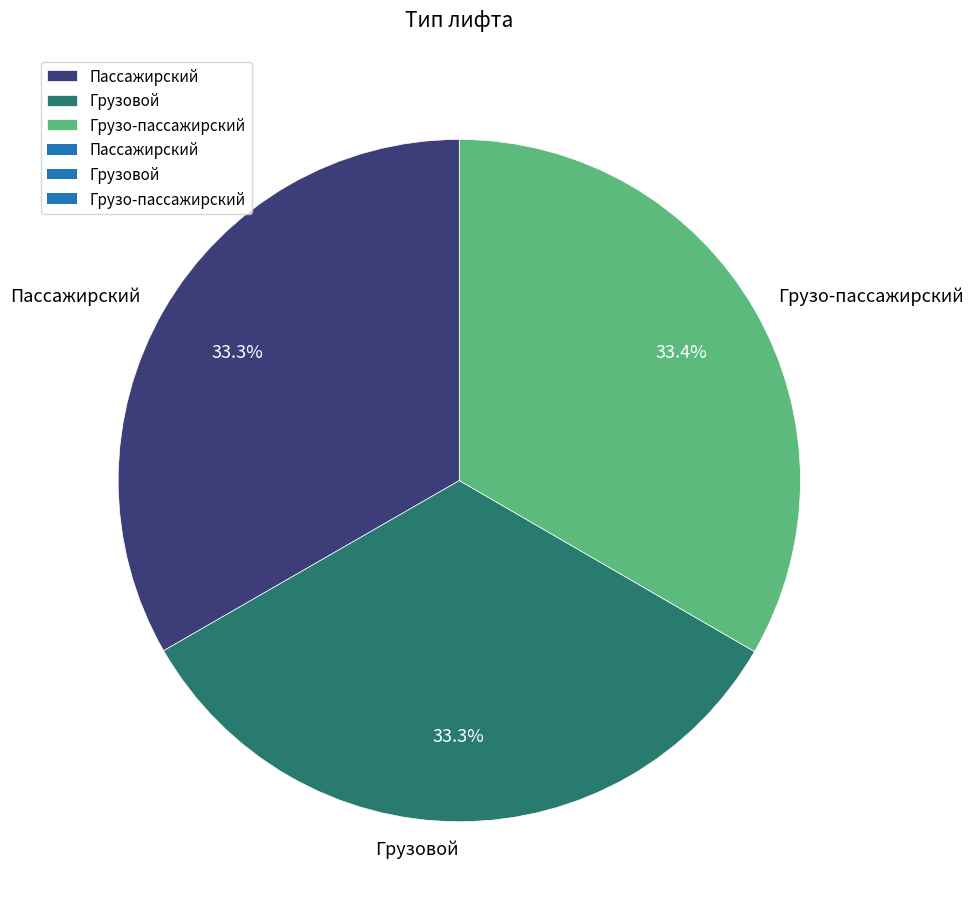

Is it true that Пассажирский is 20% of the pie?

False